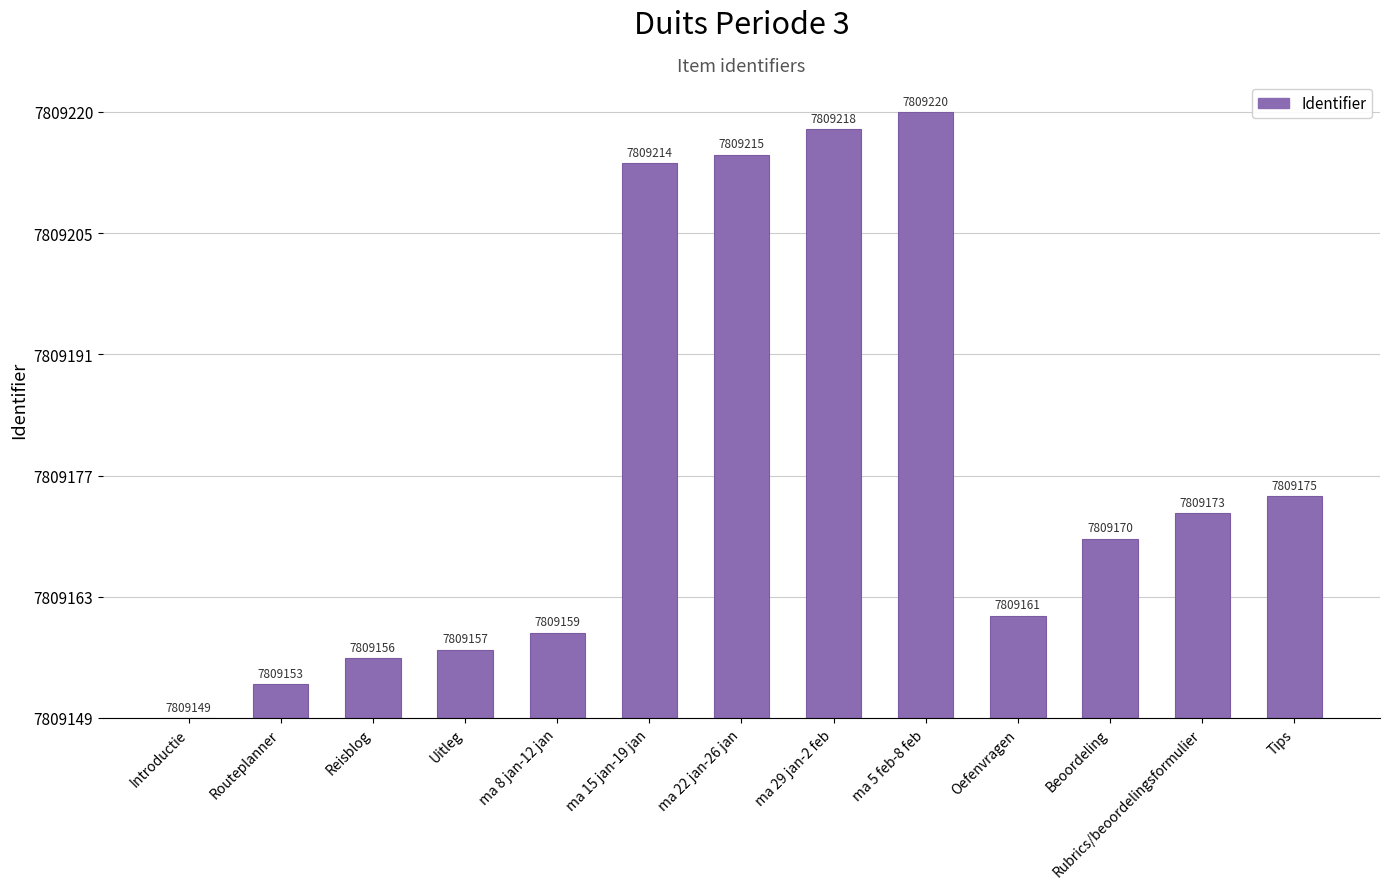

Are the bars horizontal?

No